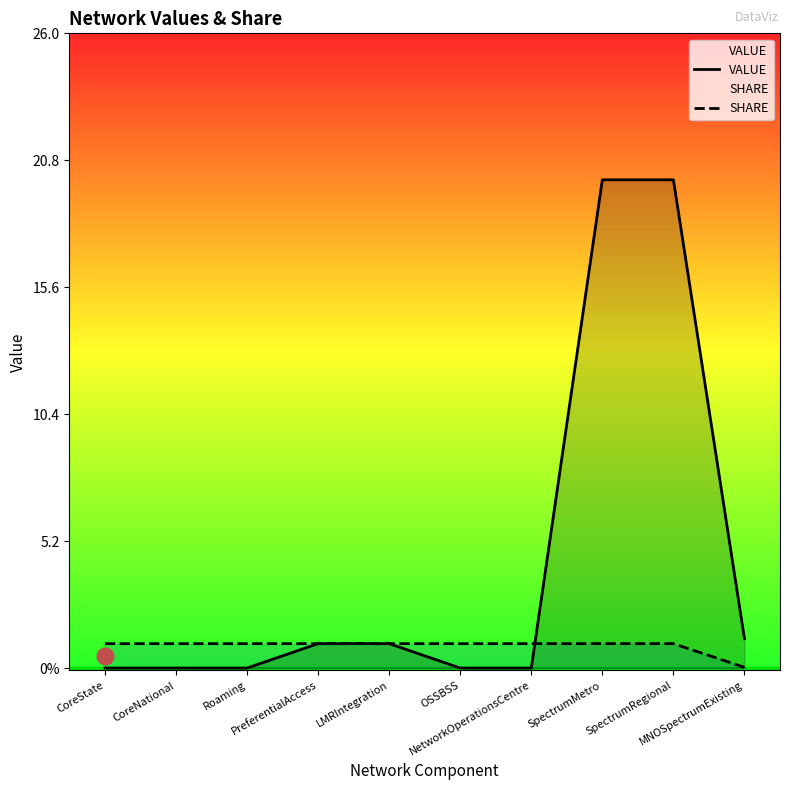

How many times do VALUE and SHARE cross each other?

1